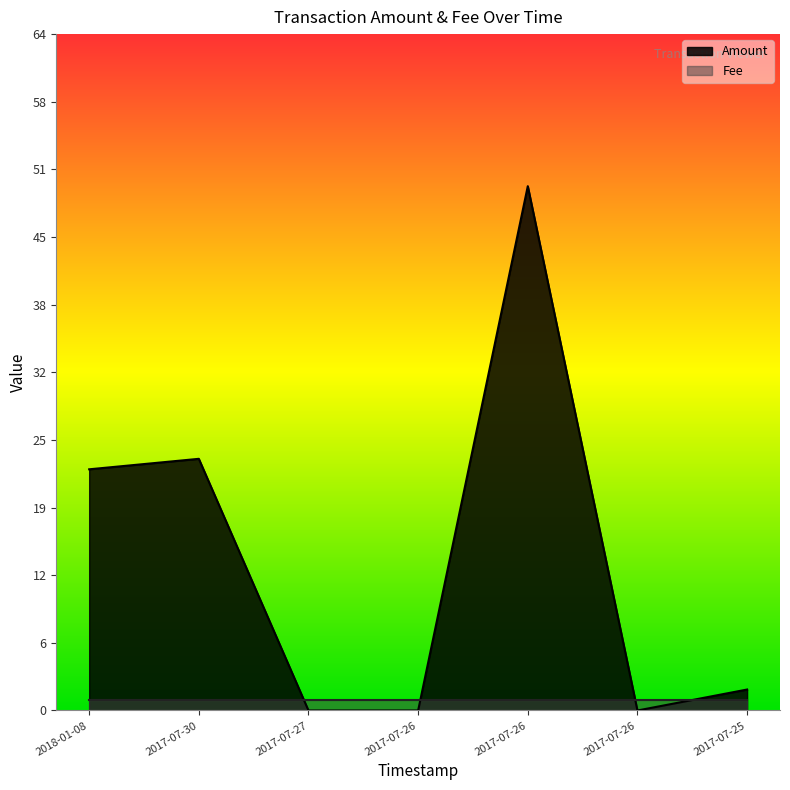

At which label does the data first exceed 2?

2018-01-08